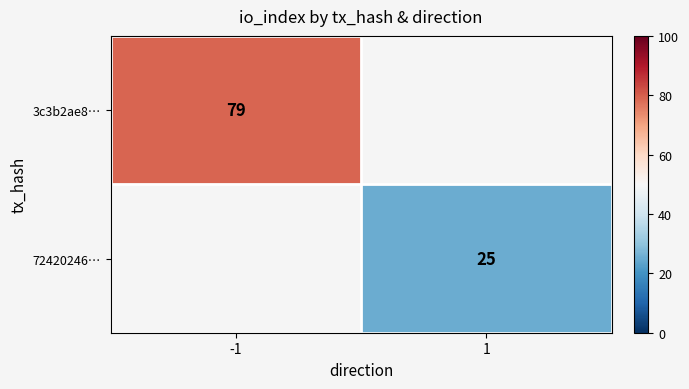

Count the number of categories in the chart.

2